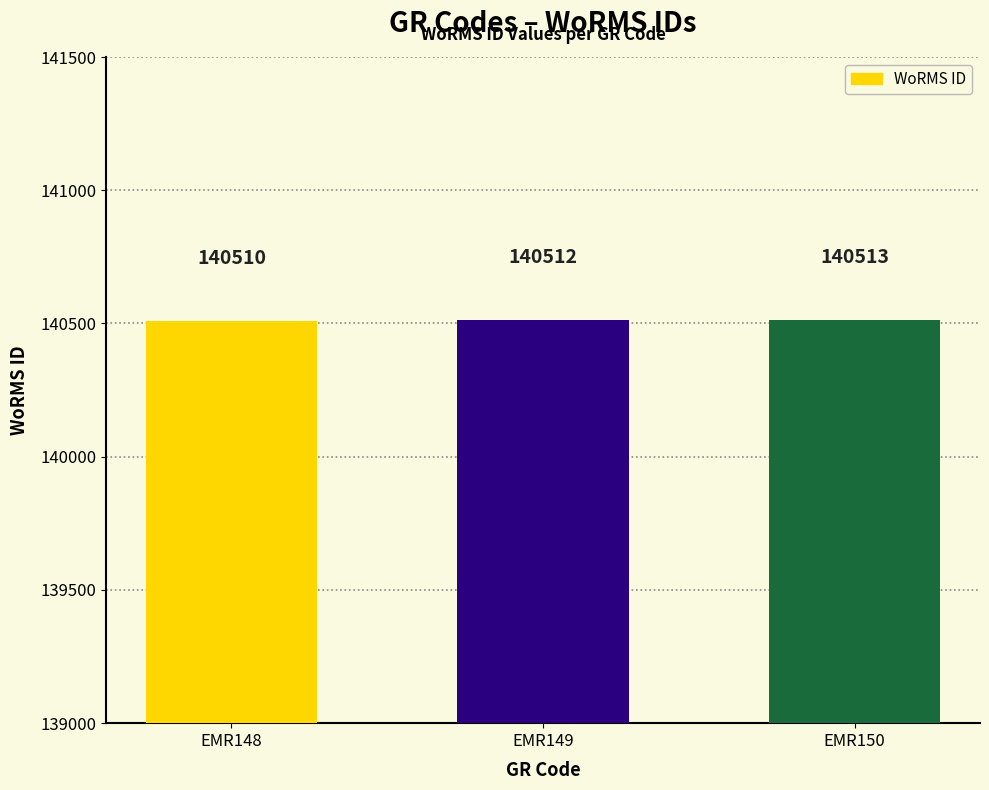

What is the sum of all values?

421535